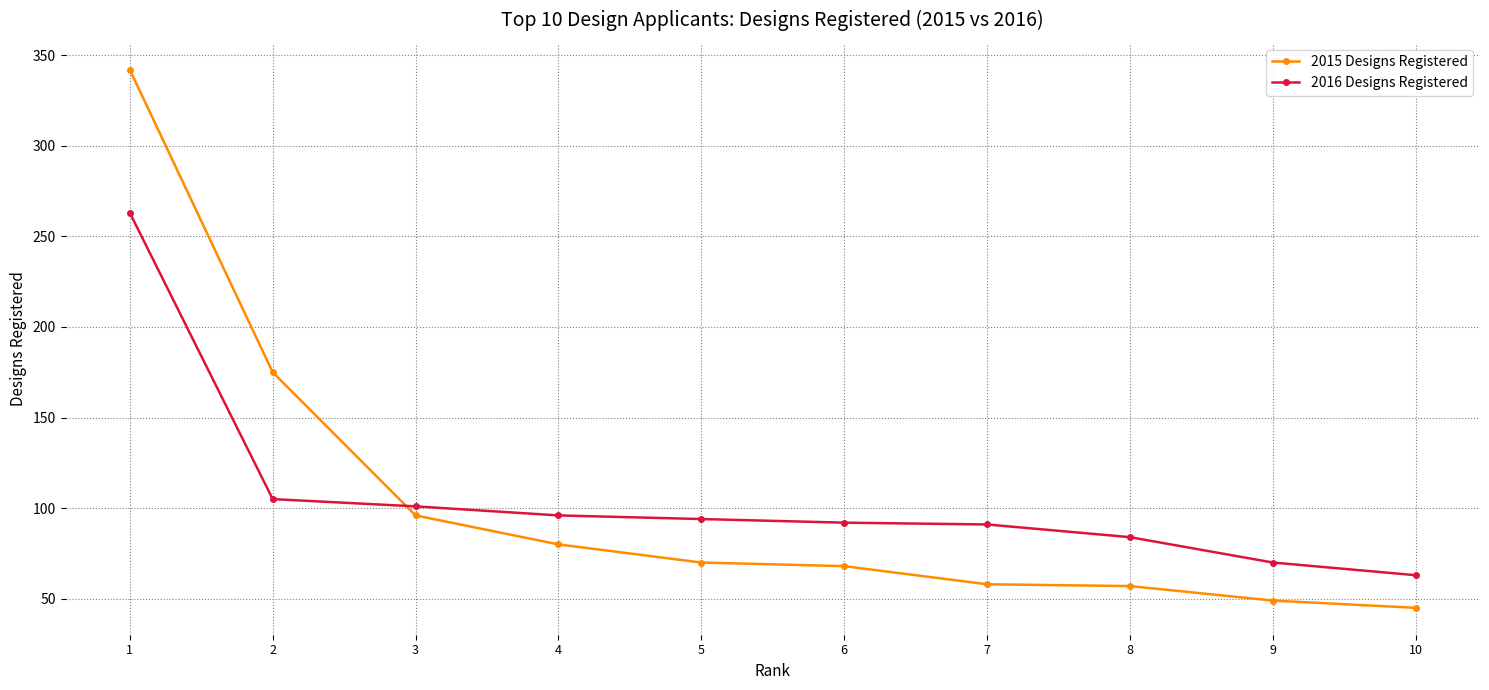

How many intersections are there between 2016 Designs Registered and 2015 Designs Registered?

1